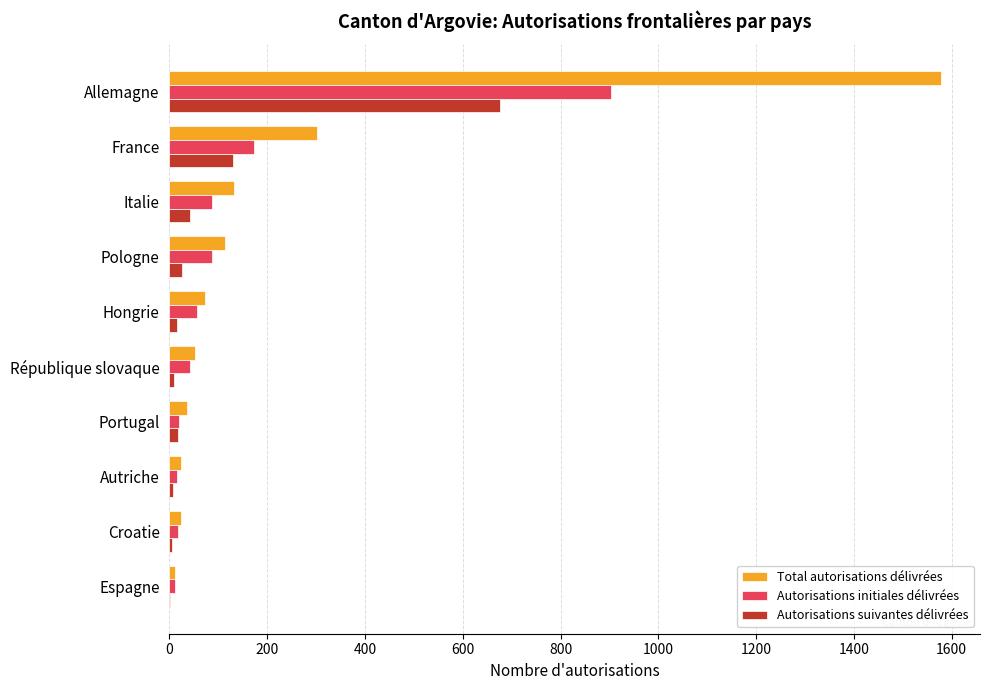

What is the sum of all Autorisations suivantes délivrées values?

928